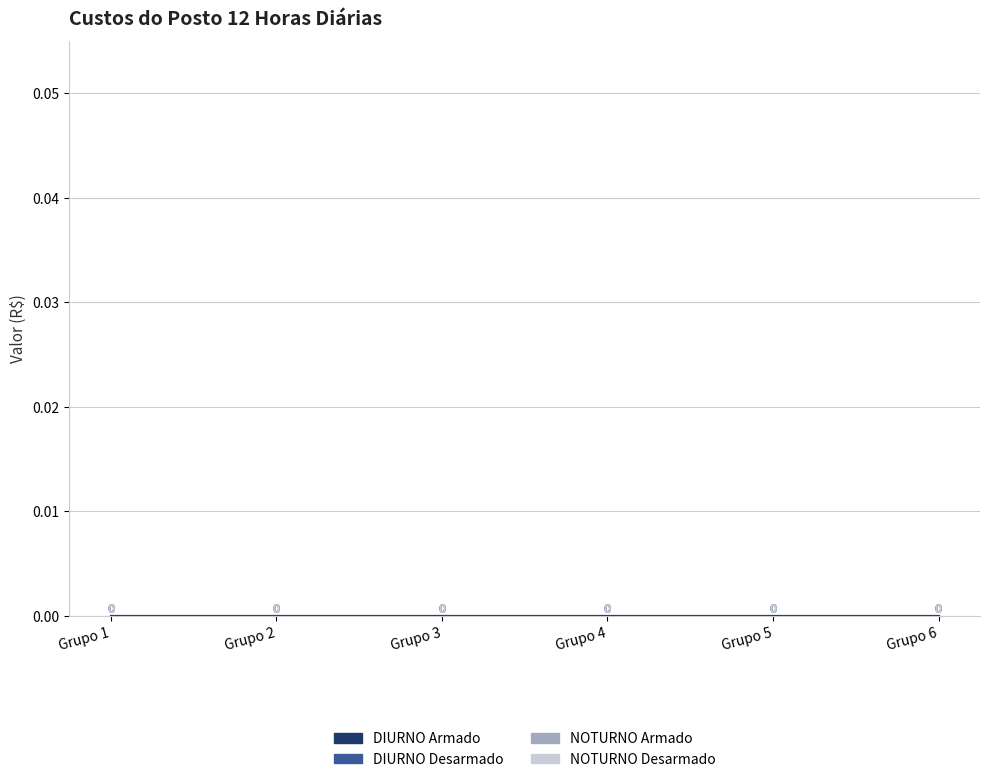

The value of NOTURNO Desarmado at Grupo 6 is 0. True or false?

True